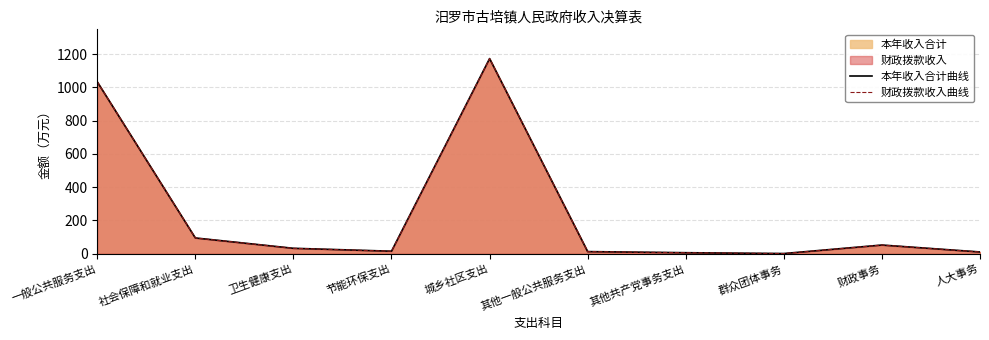

Rank the series at 节能环保支出 from lowest to highest value.

本年收入合计曲线, 财政拨款收入曲线